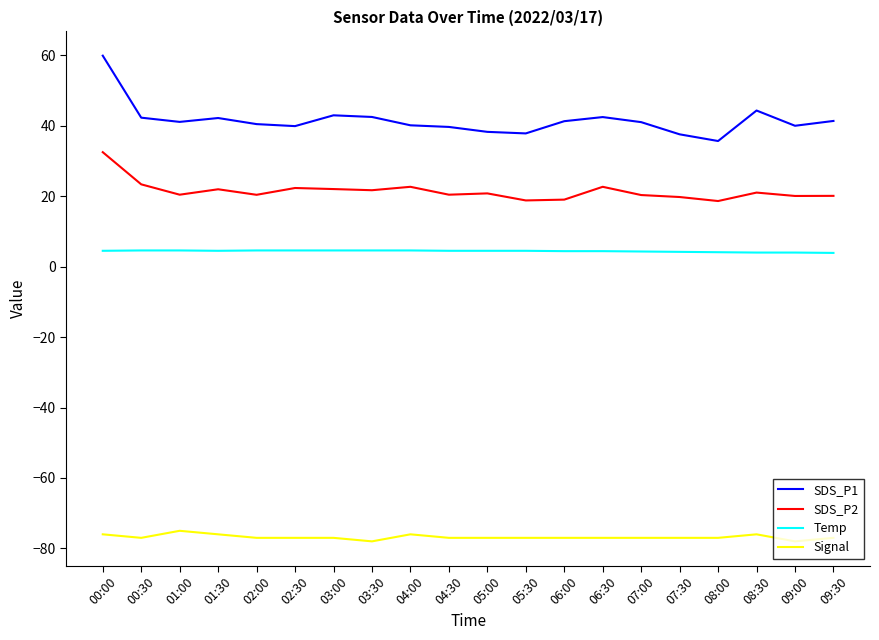

Is it true that SDS_P2 equals 22.0 at 03:00?

True